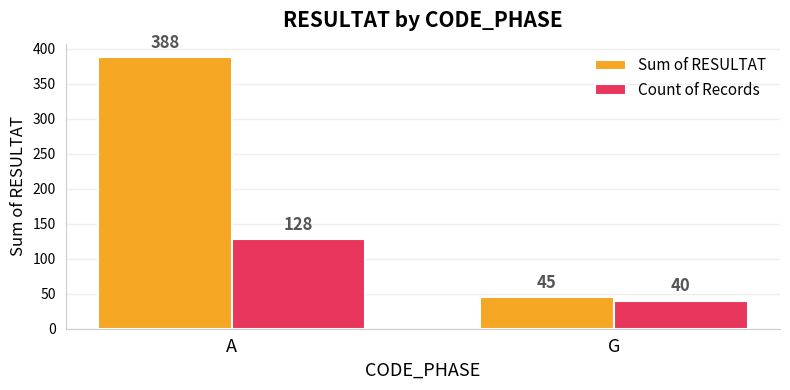

What is the difference between the maximum and minimum values in the Sum of RESULTAT series?

343